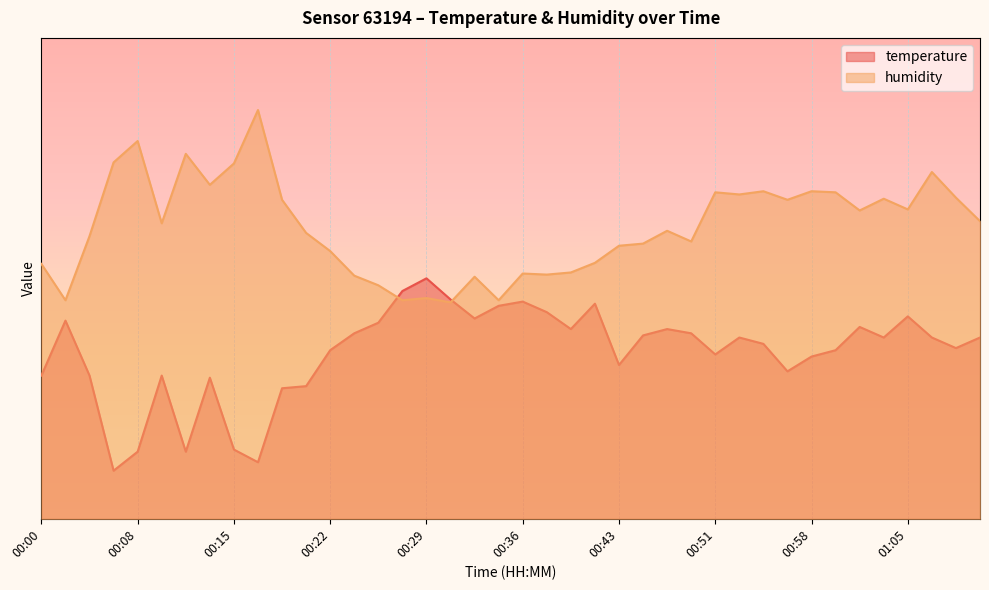

Rank the categories by humidity value from lowest to highest.

00:31, 00:02, 00:27, 00:35, 00:29, 00:26, 00:33, 00:24, 00:38, 00:36, 00:40, 00:00, 00:42, 00:22, 00:43, 00:45, 00:49, 00:04, 00:20, 00:47, 00:10, 01:11, 01:02, 01:05, 00:18, 00:56, 01:03, 01:09, 00:53, 00:51, 01:00, 00:54, 00:58, 00:13, 01:07, 00:15, 00:06, 00:11, 00:08, 00:17